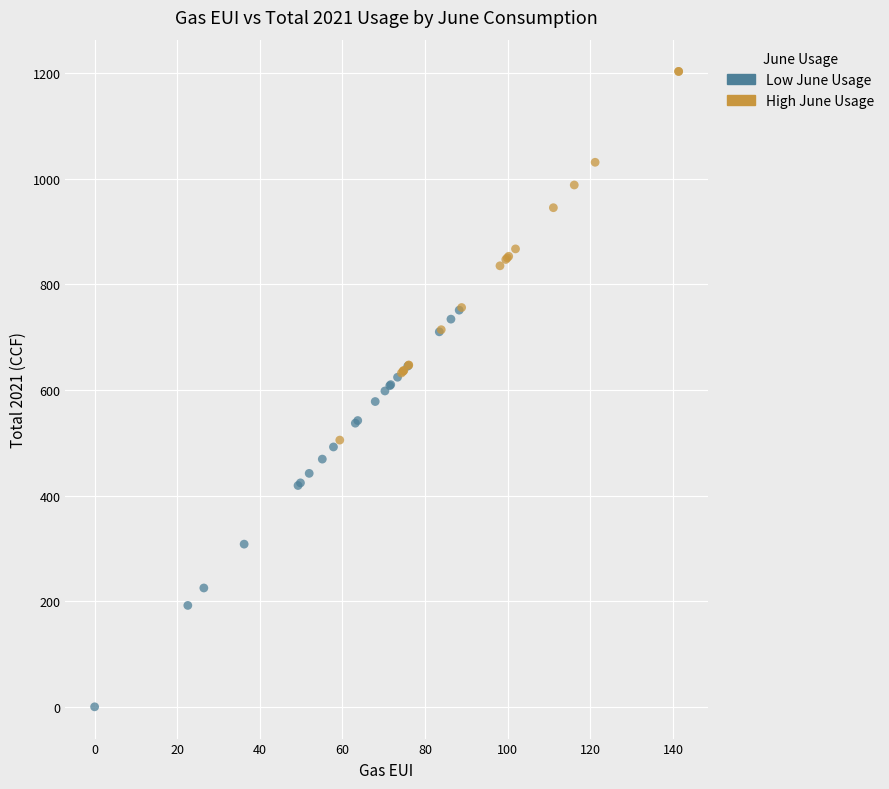

Which series has the widest spread of Y values?

Low June Usage